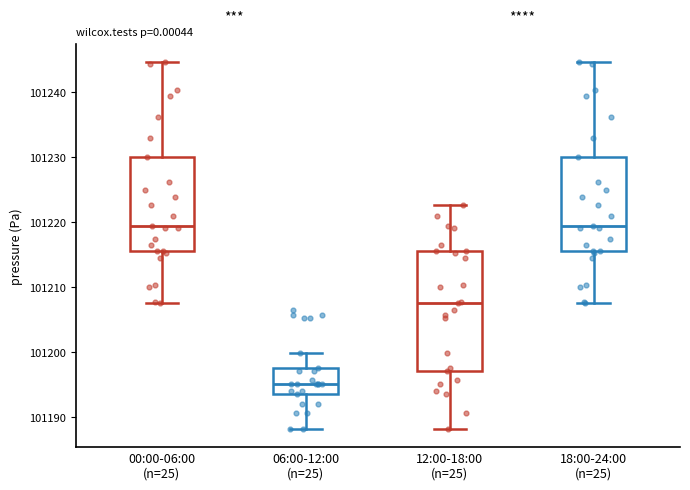

Where is the lower edge of the box for 00:00-06:00 (n=25) on the y-axis? The values are not printed on the chart, so give them approximately, as read against the axis.

101216